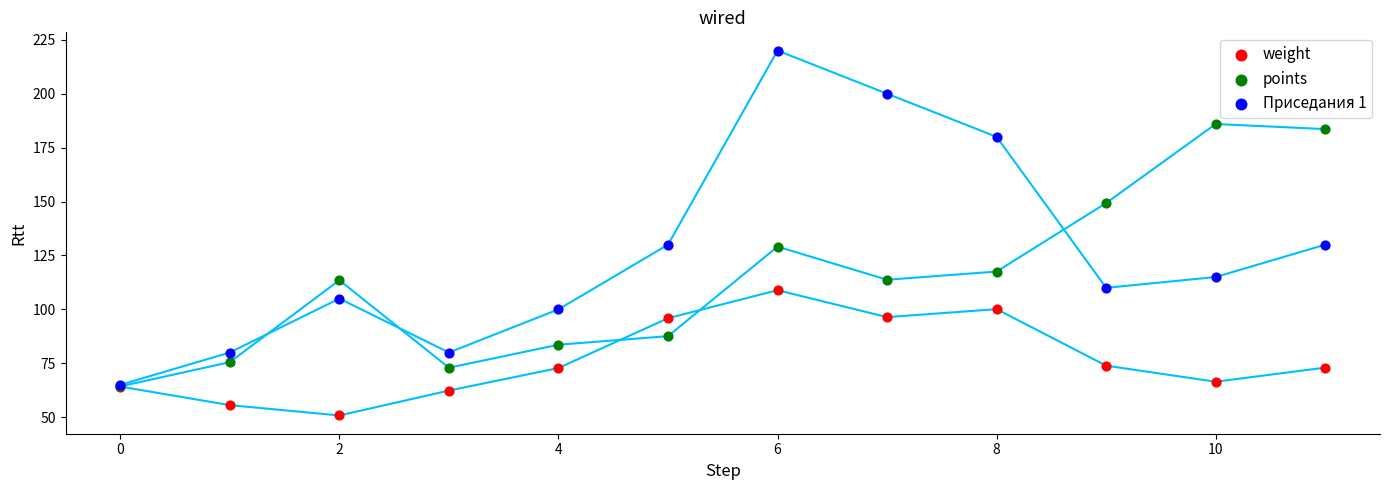

Which series has the largest Y range (max minus min)?

Приседания 1